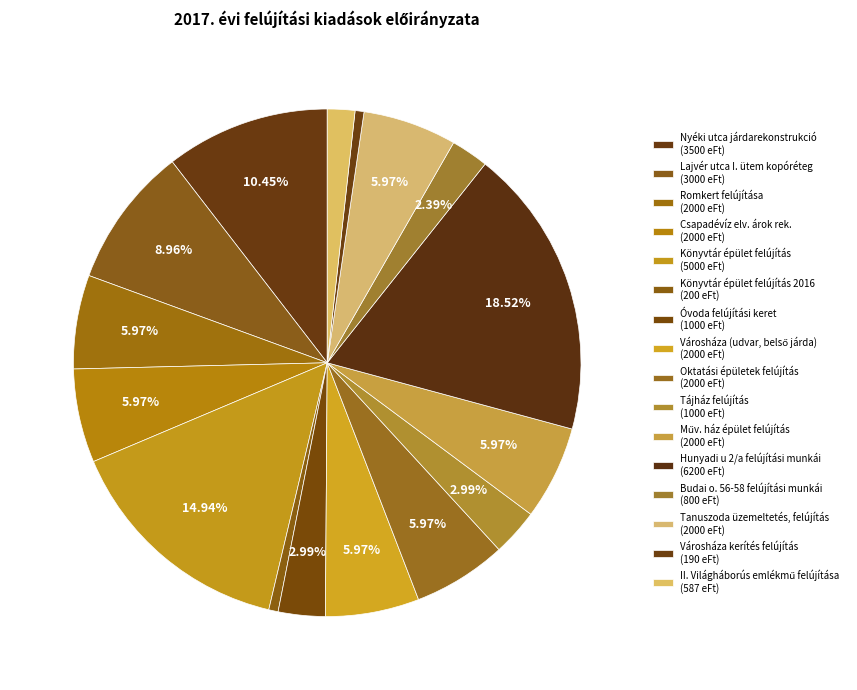

Count the number of slices in the pie.

16